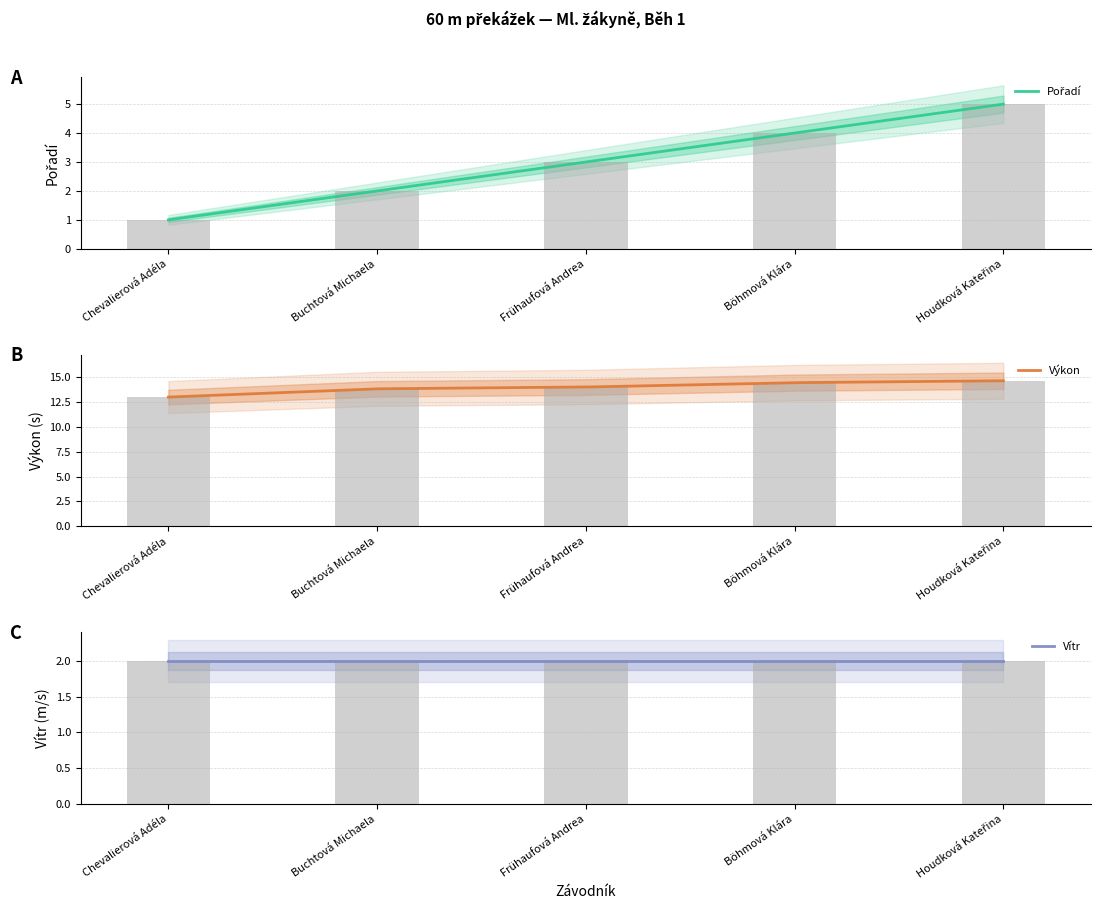

What is the label of the 3rd bar from the left?

Frühaufová Andrea